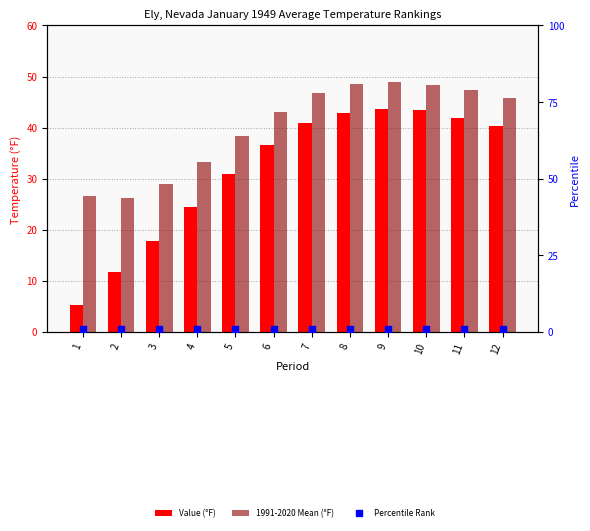

What are all the series names shown in the legend?

Value (°F), 1991-2020 Mean (°F), Percentile Rank